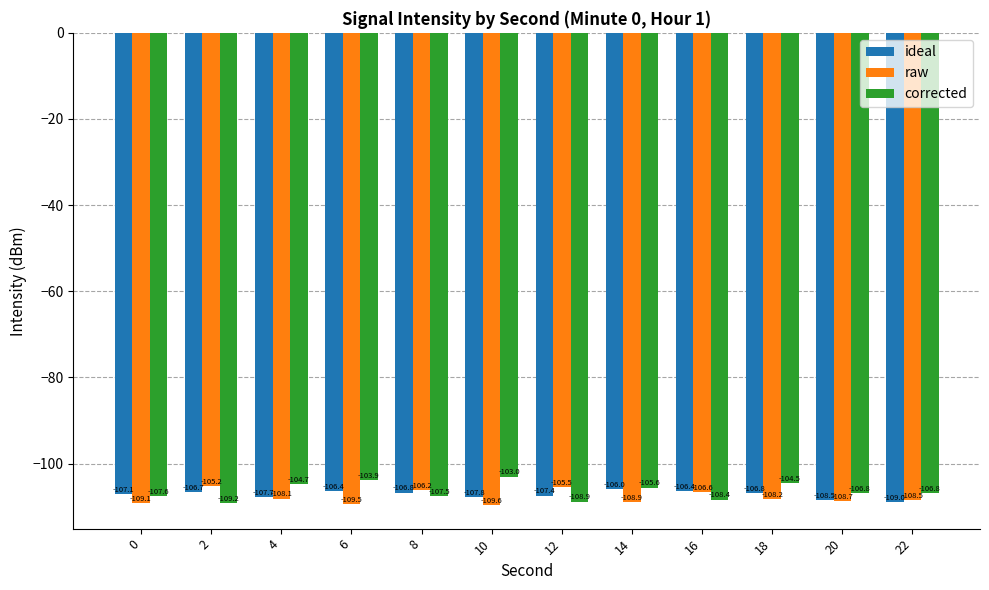

What is the total value across all series at 12?

-321.8